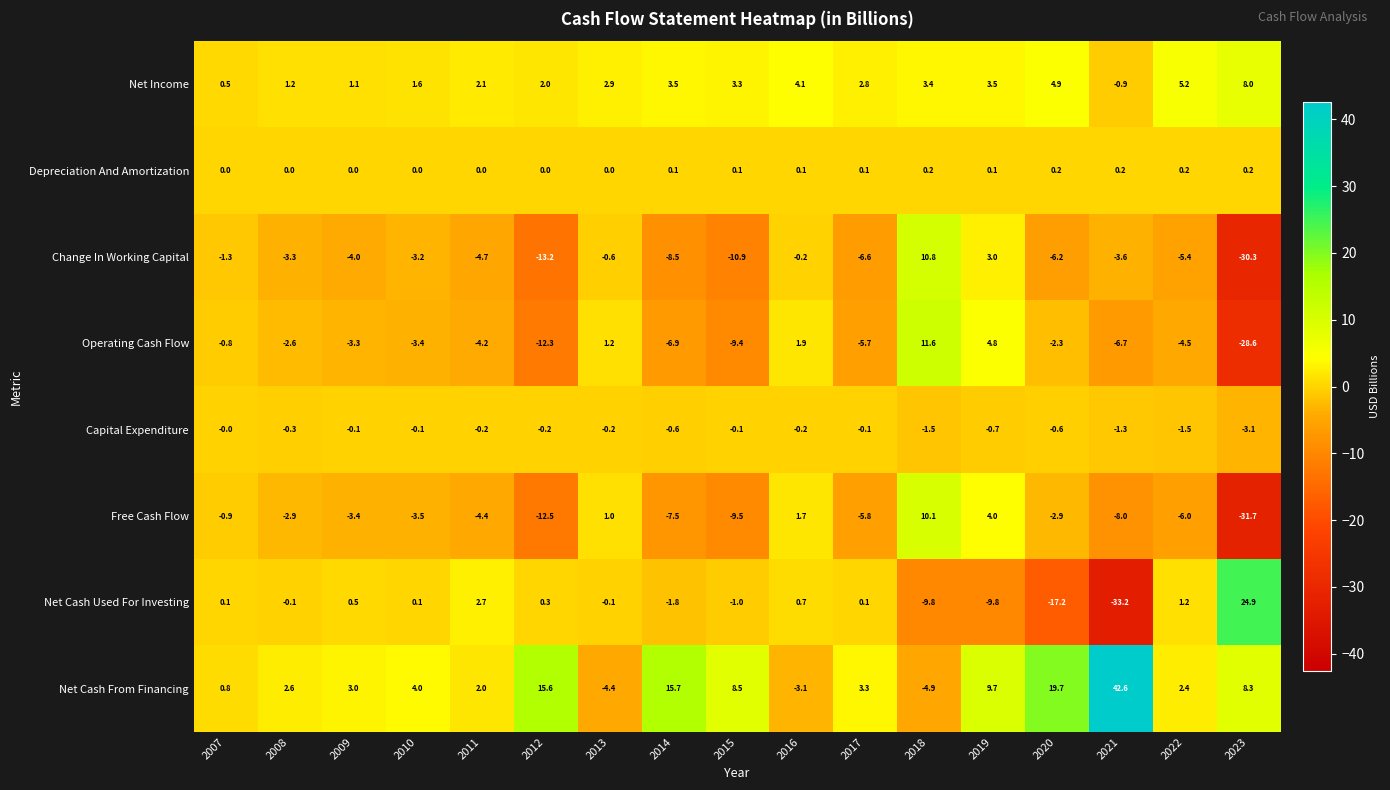

What is the minimum value shown in the chart?

-33.2